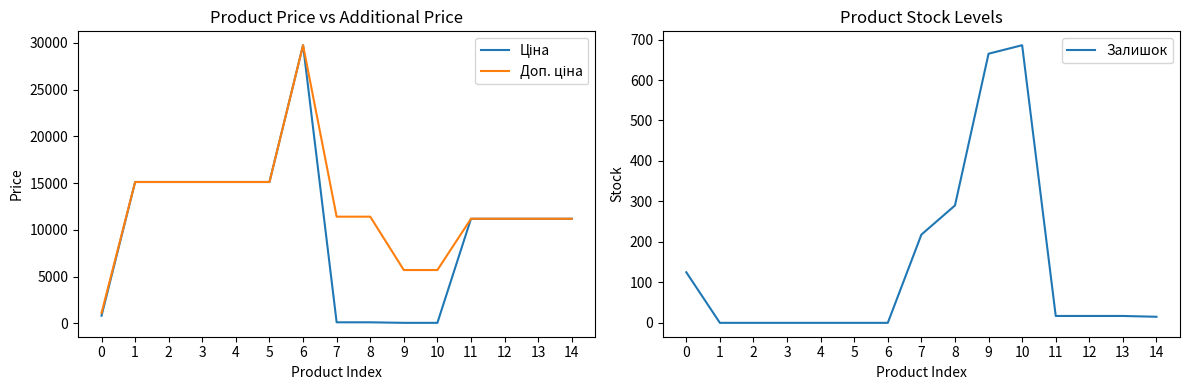

What is the average value of the Ціна series?

10084.0